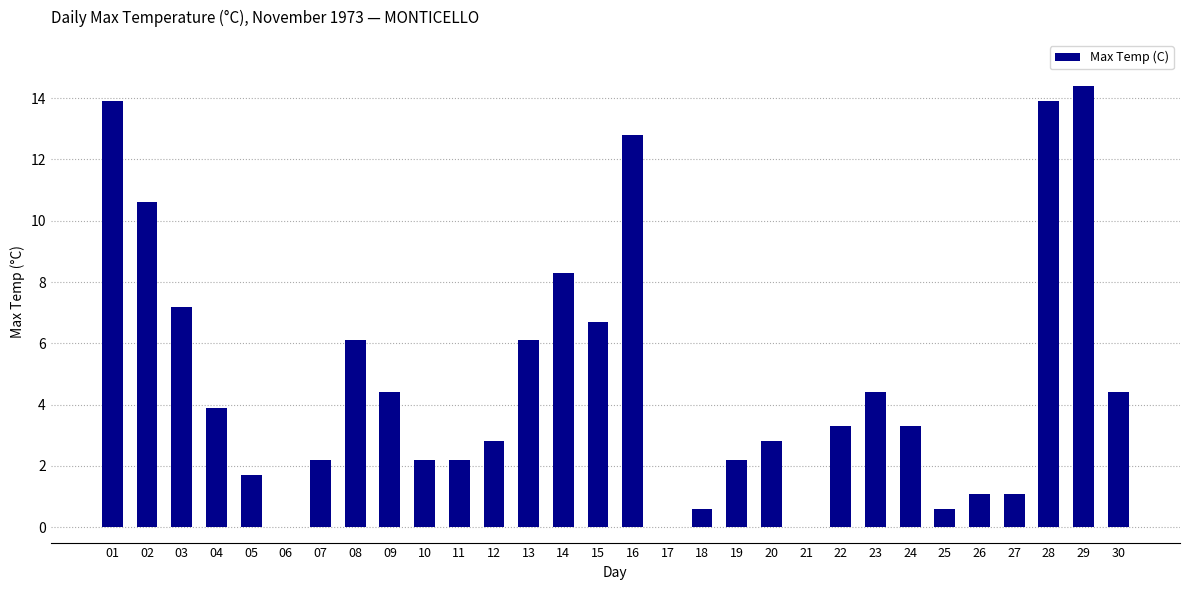

What is the ratio of the value at 05 to the value at 20?

0.6